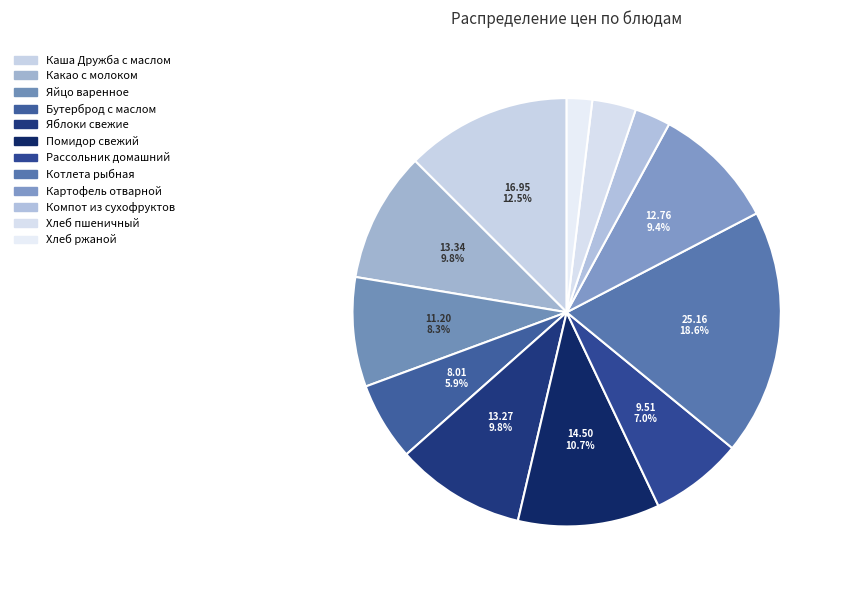

Does Каша Дружба с маслом account for over 50% of the chart?

No